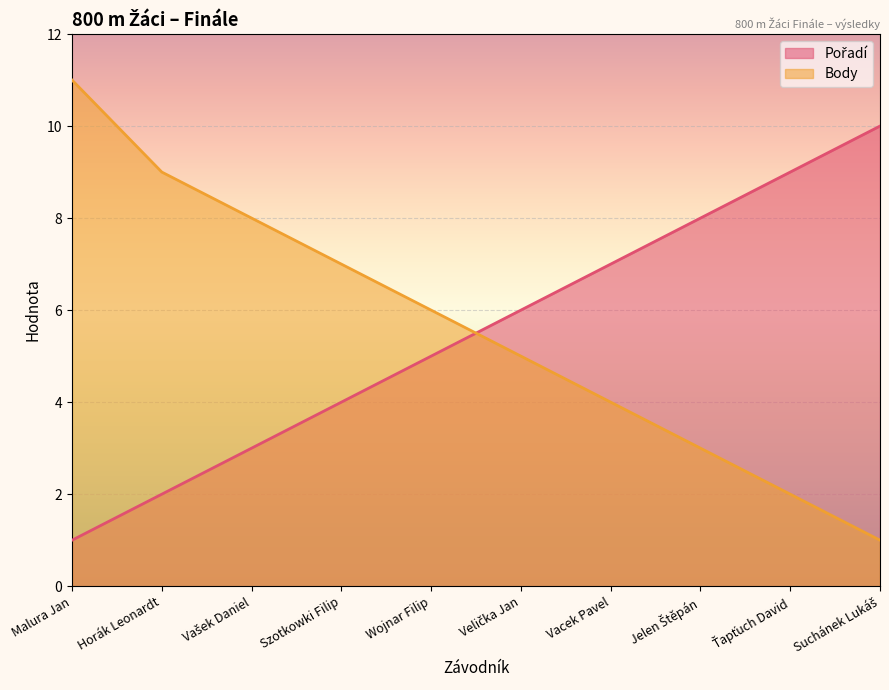

What is the average value of the Pořadí series?

6